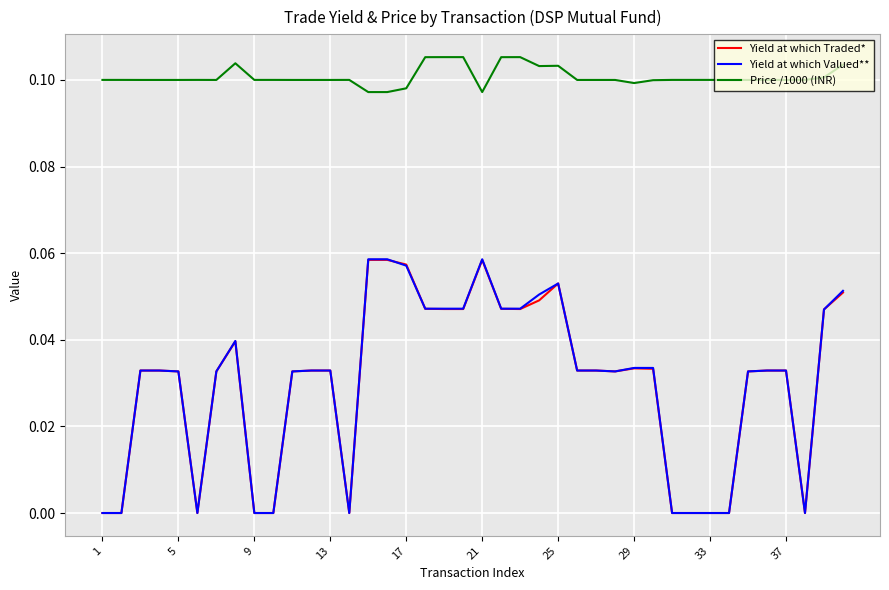

Which series has the largest total across all categories?

Price /1000 (INR)